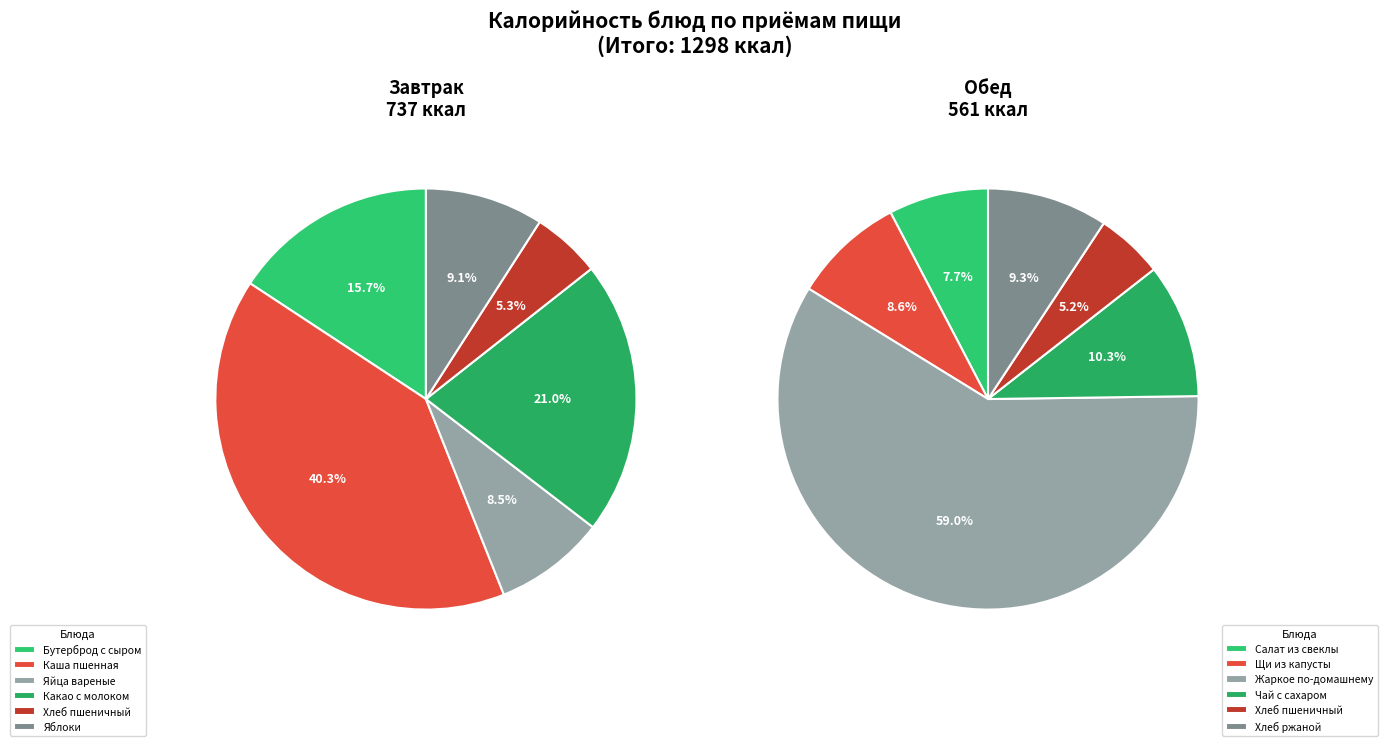

How many slices are in this pie chart?

6